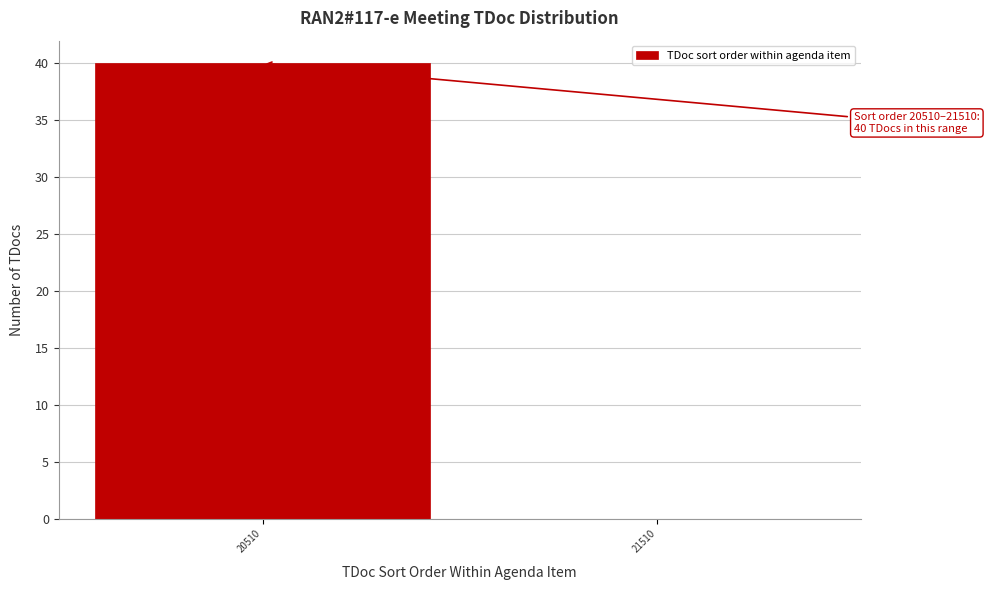

Reading left to right, what are all the values shown in this chart?

20510=40	21510=0